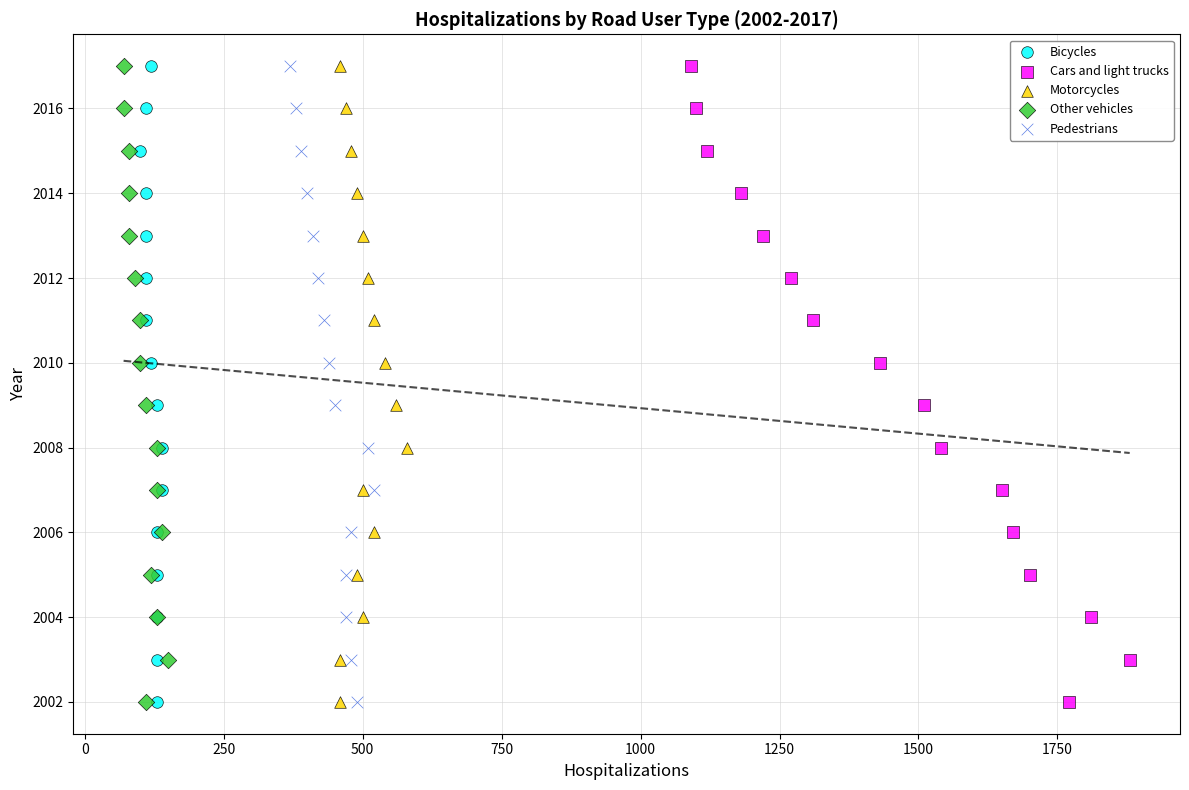

What are all the series names shown in the legend?

Bicycles, Cars and light trucks, Motorcycles, Other vehicles, Pedestrians